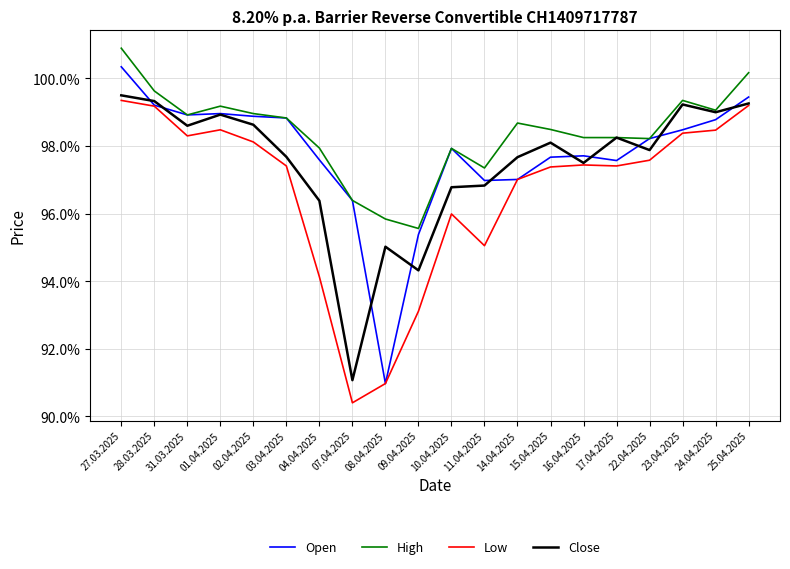

In High, how many points are lower than both neighbors (excluding endpoints)?

5